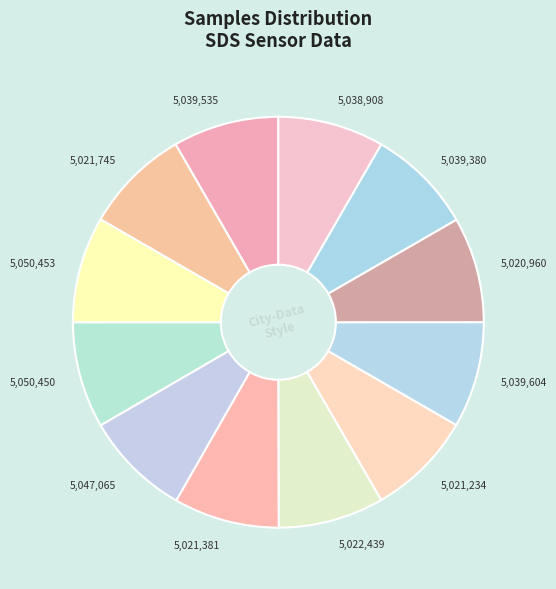

Count the number of slices in the pie.

12